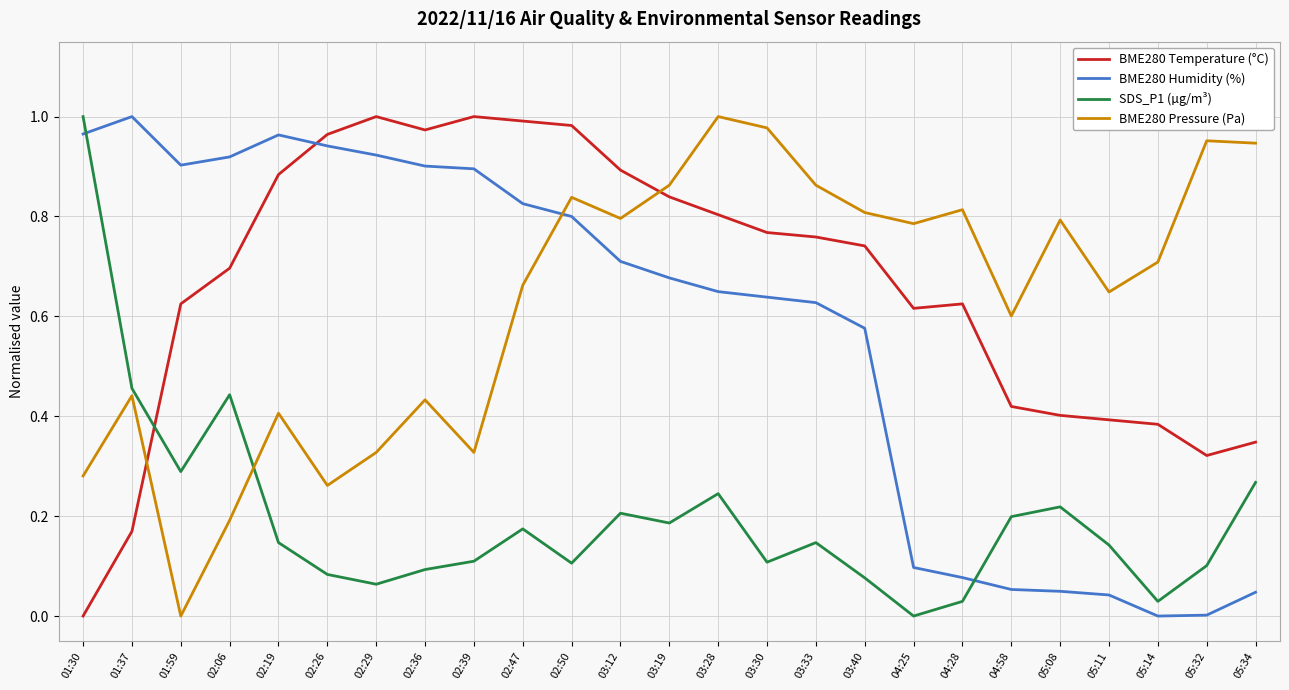

At how many categories does at least one series exceed 0?

25